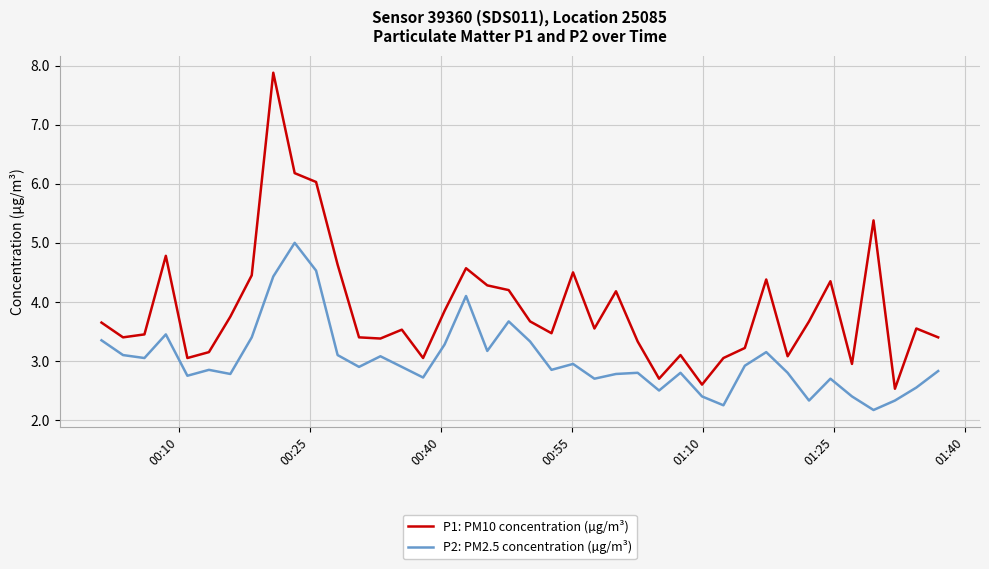

Which series has the largest total across all categories?

P1: PM10 concentration (µg/m³)